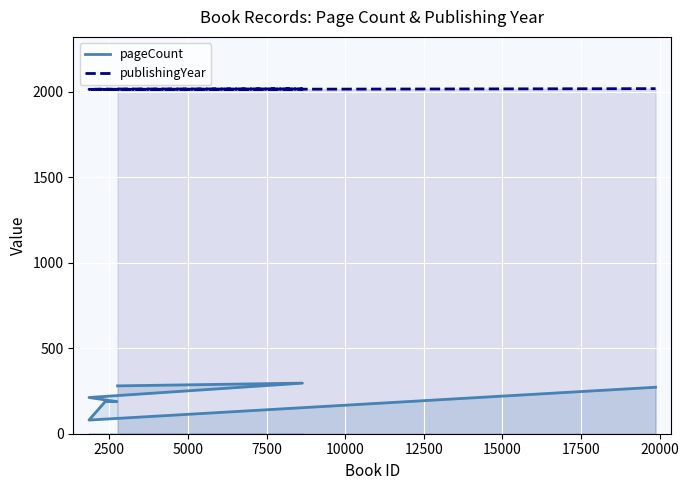

Is the value of publishingYear at 12500 greater than the value of pageCount at 2500?

Yes